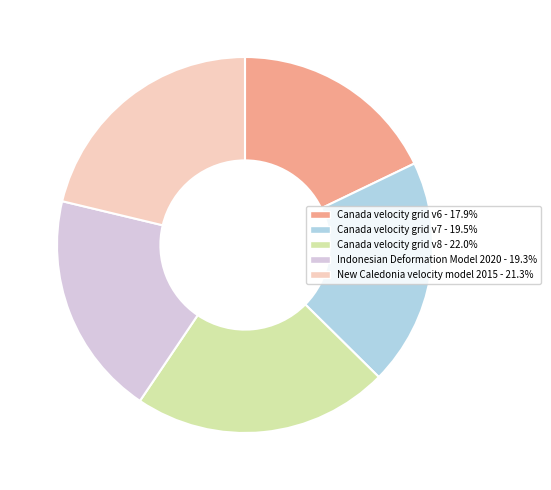

Count the number of slices in the pie.

5